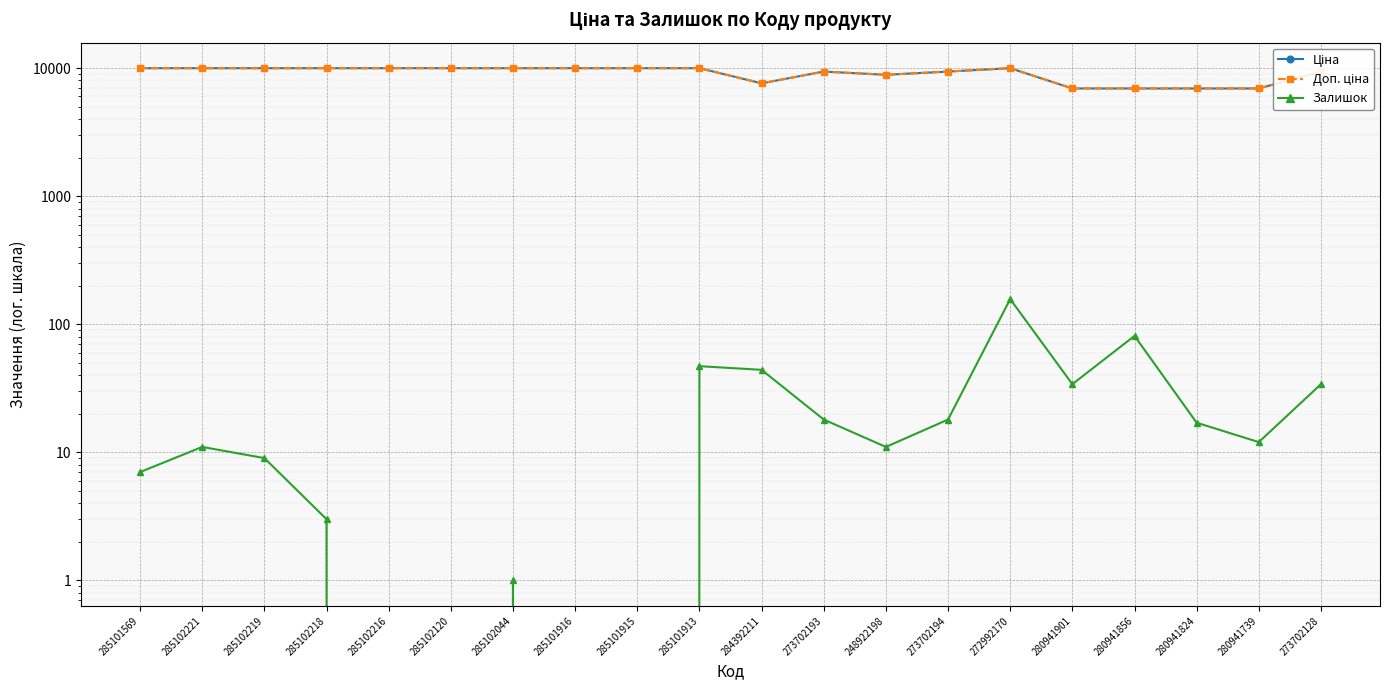

What is the sum of all Ціна values?

182032.6